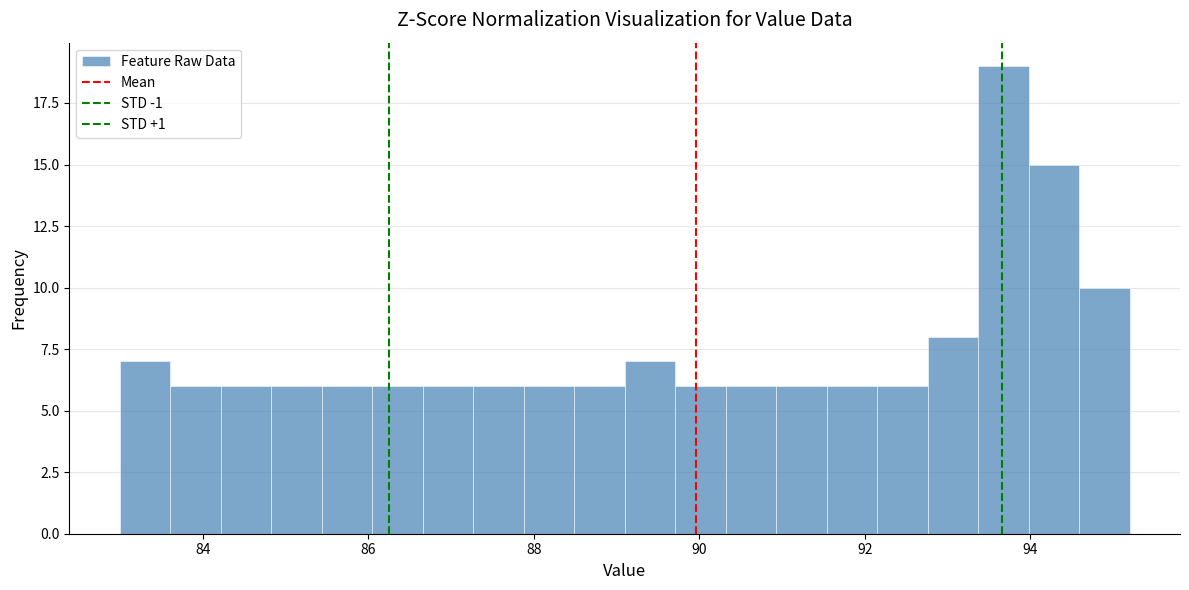

Around what value on the x-axis is the tallest bar? Give the approximate position of its centre, as read against the axis.

93.6